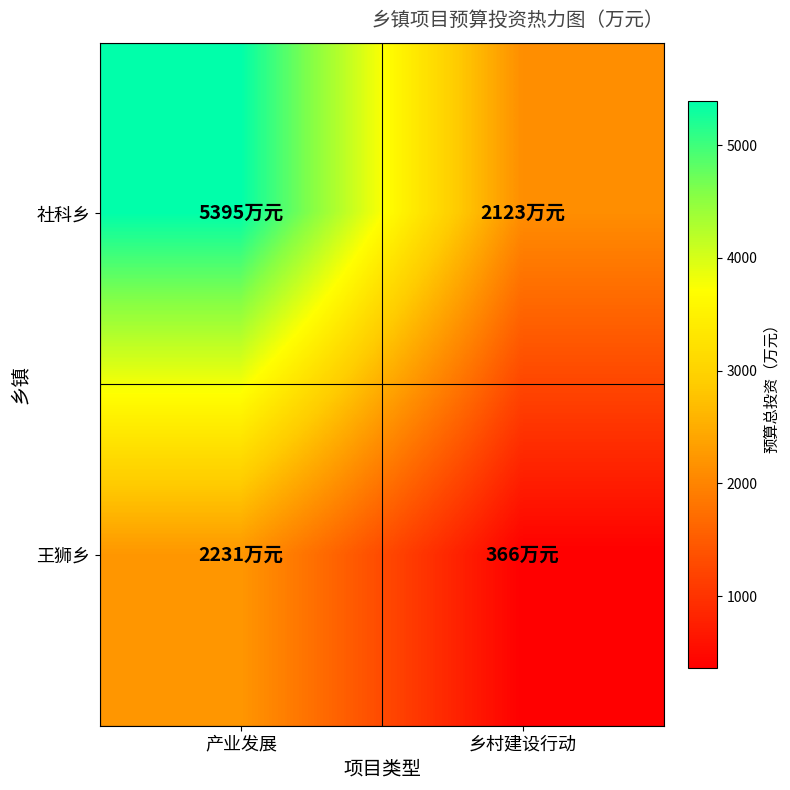

Between 产业发展 and 乡村建设行动, which is larger?

产业发展